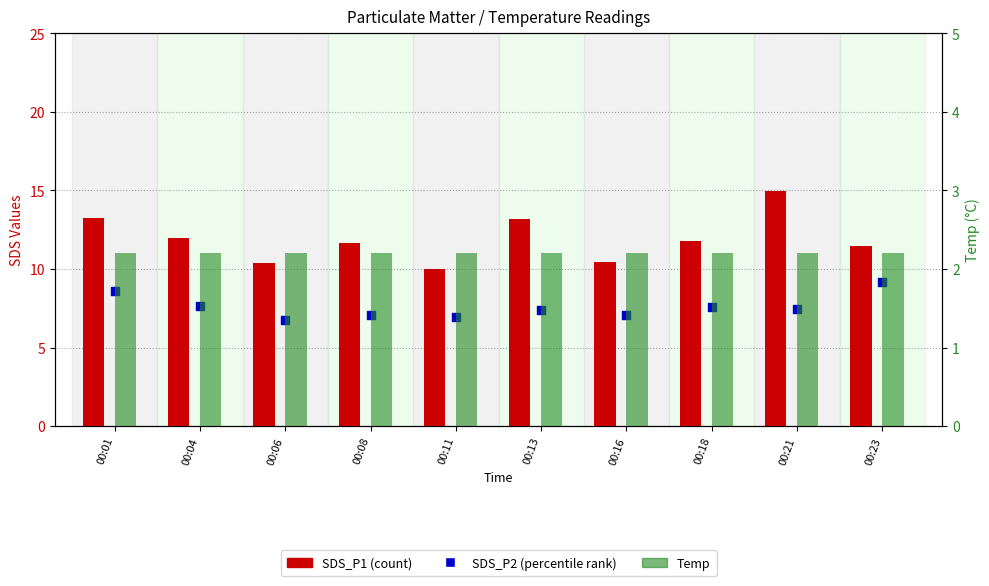

What is the total value across all series at 00:23?

22.8